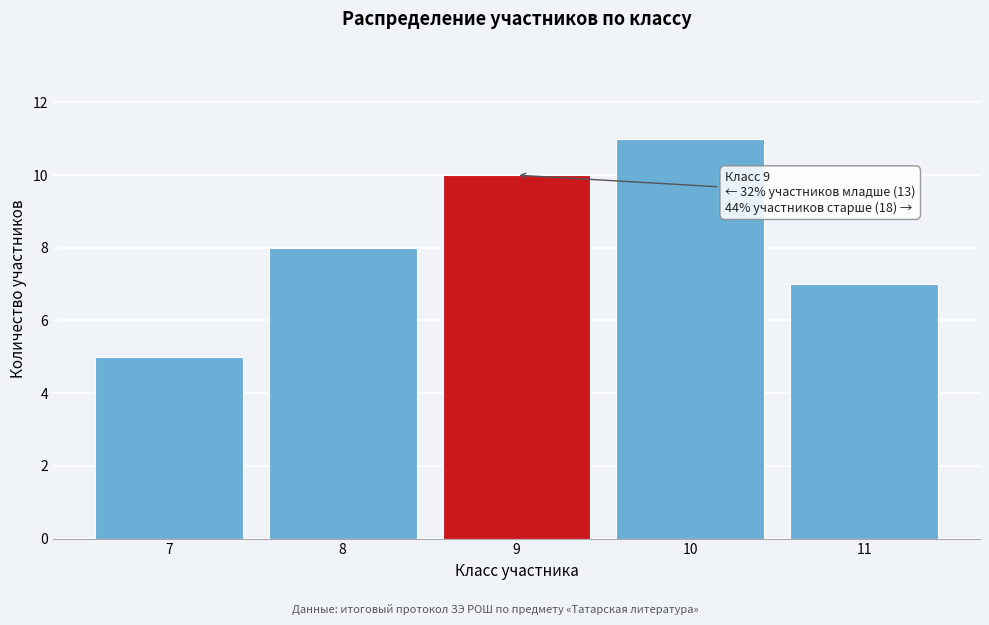

Reading left to right, extract all data points from this chart.

5	8	10	11	7